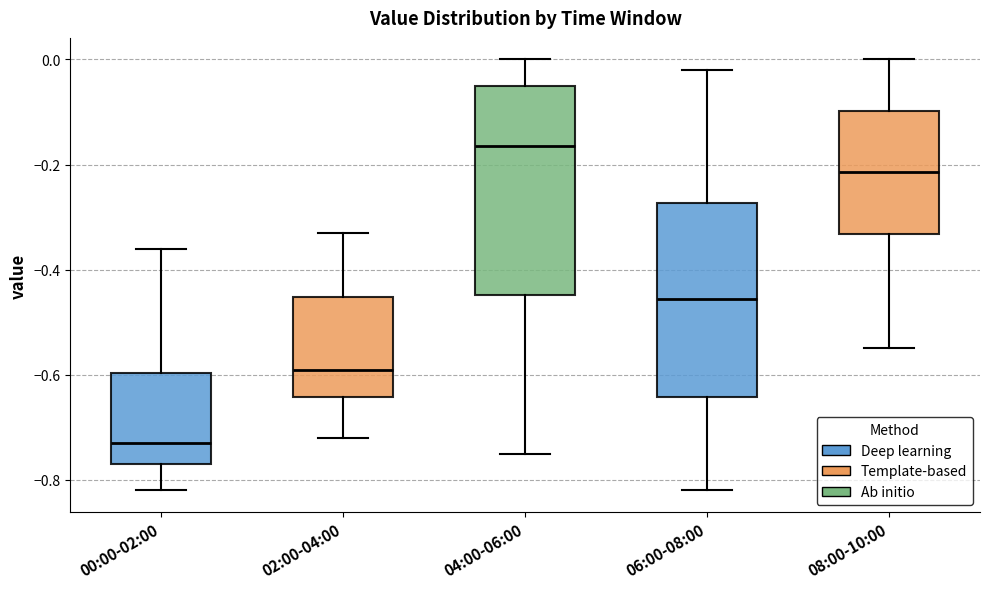

Reading left to right, transcribe this box plot: for each box, give where its median line is, the range the box spans, and where its two whiskers end, as read against the y-axis. The values are not printed on the chart, so give them approximately, as read against the axis.

00:00-02:00: median -0.72, box -0.76 to -0.60, whiskers -0.82 to -0.36
02:00-04:00: median -0.58, box -0.64 to -0.46, whiskers -0.72 to -0.32
04:00-06:00: median -0.16, box -0.44 to -0.04, whiskers -0.74 to 0.00
06:00-08:00: median -0.46, box -0.64 to -0.28, whiskers -0.82 to -0.02
08:00-10:00: median -0.22, box -0.34 to -0.10, whiskers -0.54 to 0.00